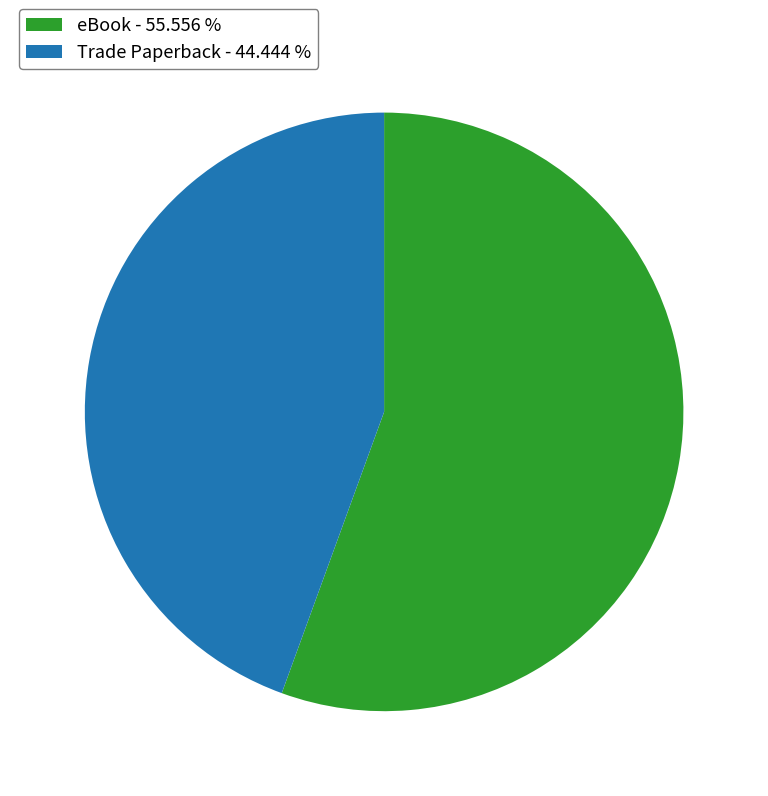

Which has a higher value, eBook - 55.556 % or Trade Paperback - 44.444 %?

eBook - 55.556 %